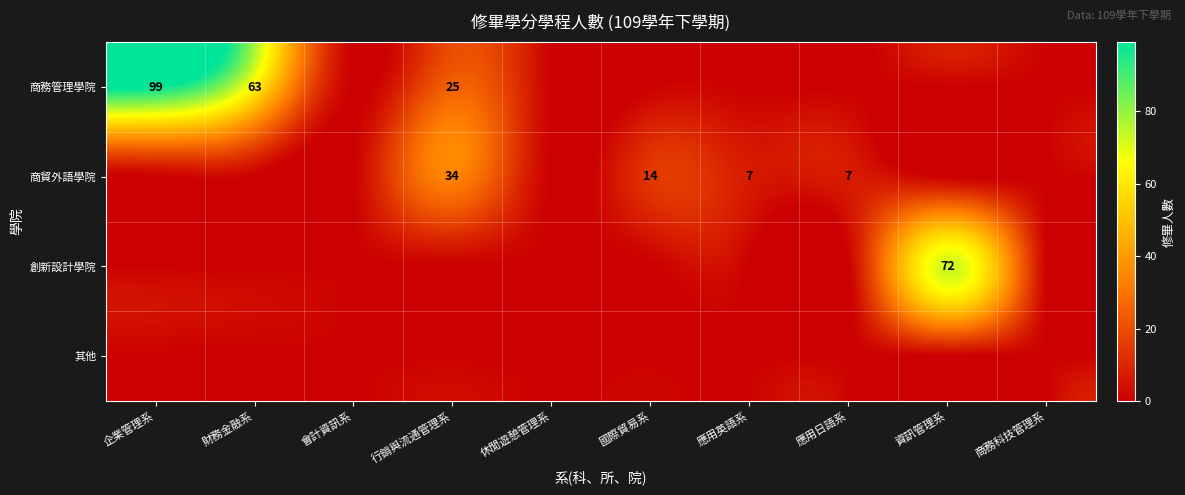

What is the sum of all 創新設計學院 values?

72